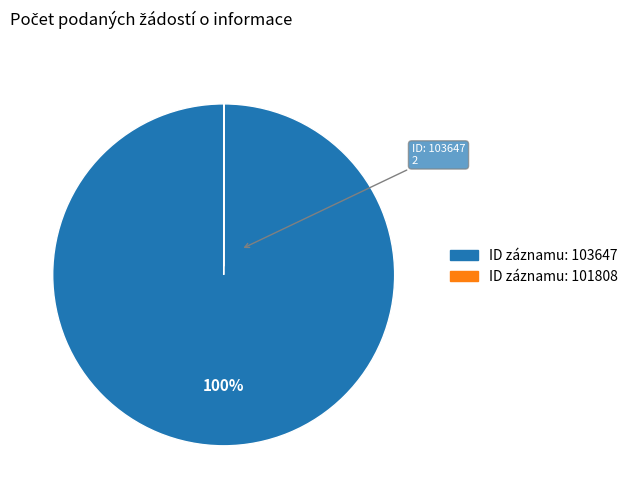

Is there a majority slice in this chart?

Yes